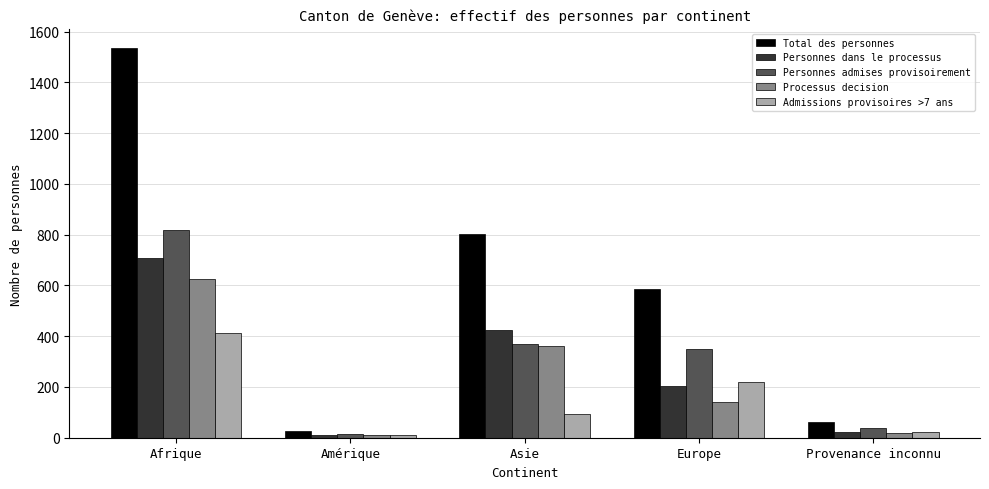

What is the label of the 5th bar from the left?

Provenance inconnu